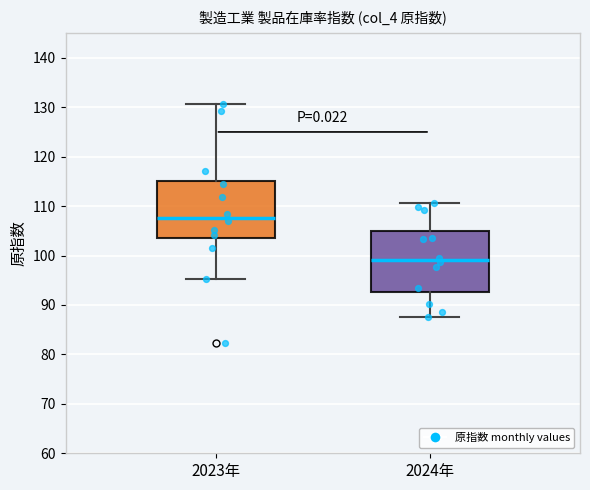

Where is the upper edge of the box for 2024年 on the y-axis? The values are not printed on the chart, so give them approximately, as read against the axis.

105